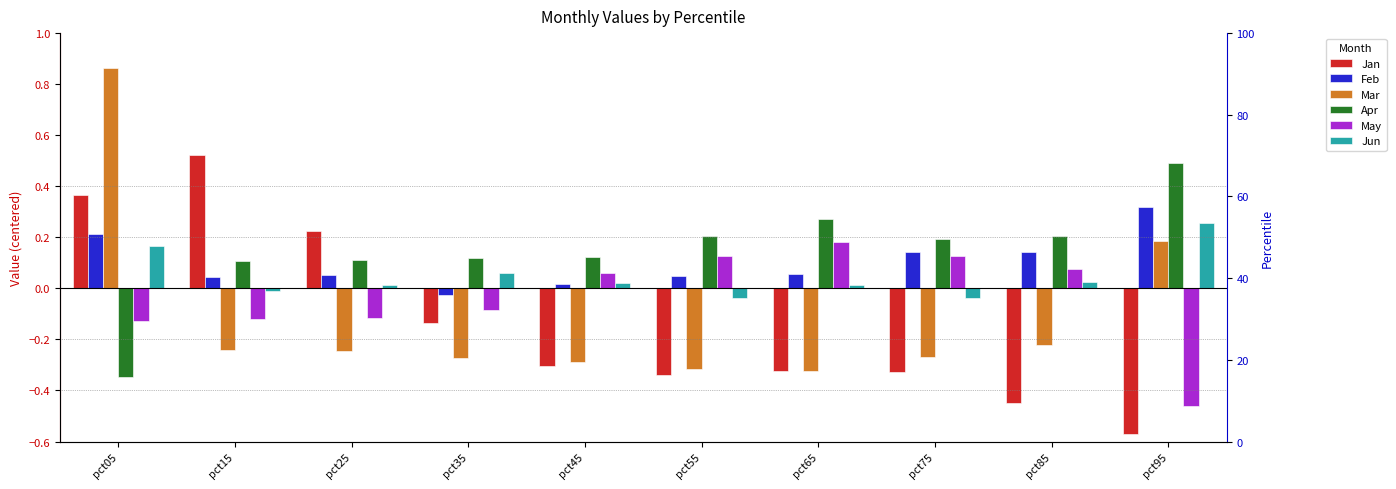

At which label does Feb reach its minimum?

pct35